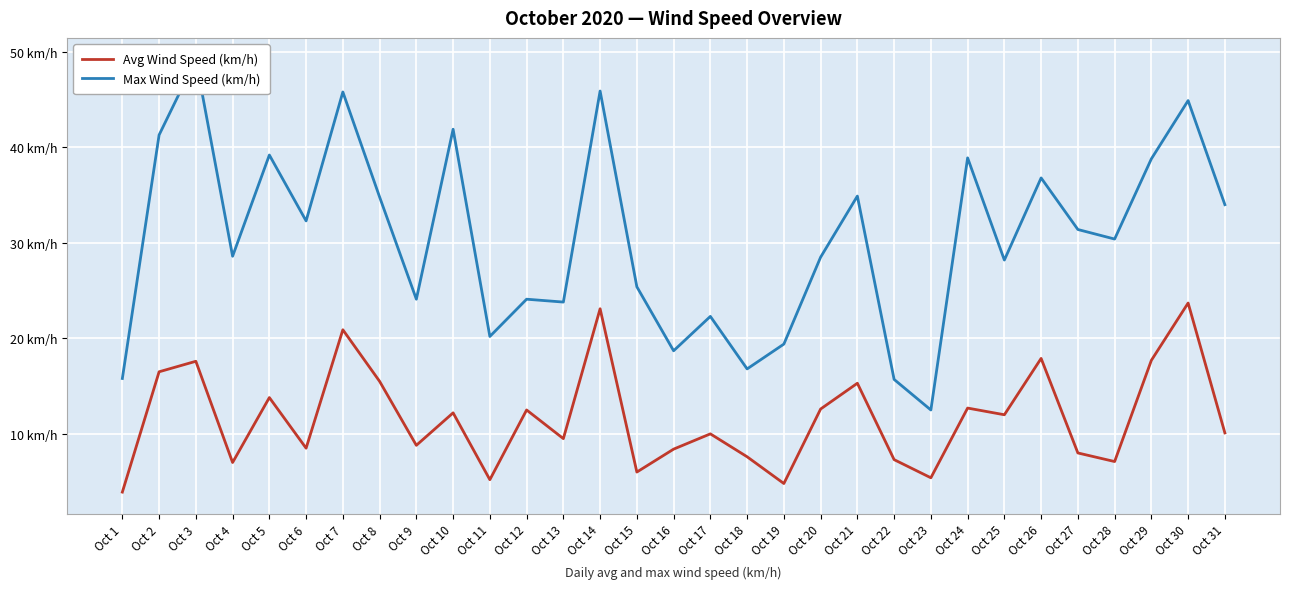

Rank the series by their maximum value, from lowest to highest.

Avg Wind Speed (km/h), Max Wind Speed (km/h)